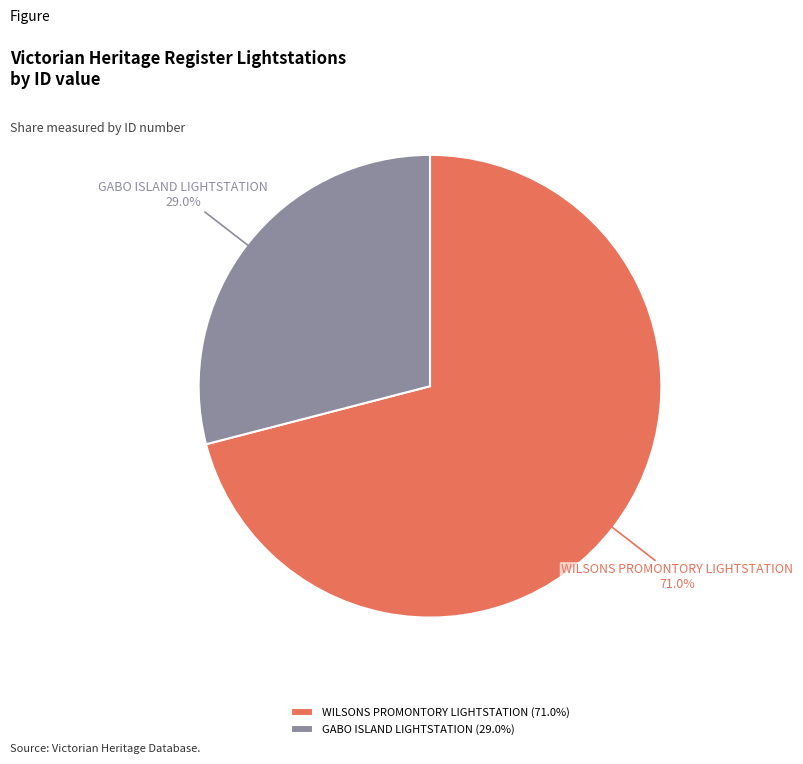

To the nearest percent, what is the combined percentage of WILSONS PROMONTORY LIGHTSTATION and GABO ISLAND LIGHTSTATION?

100%